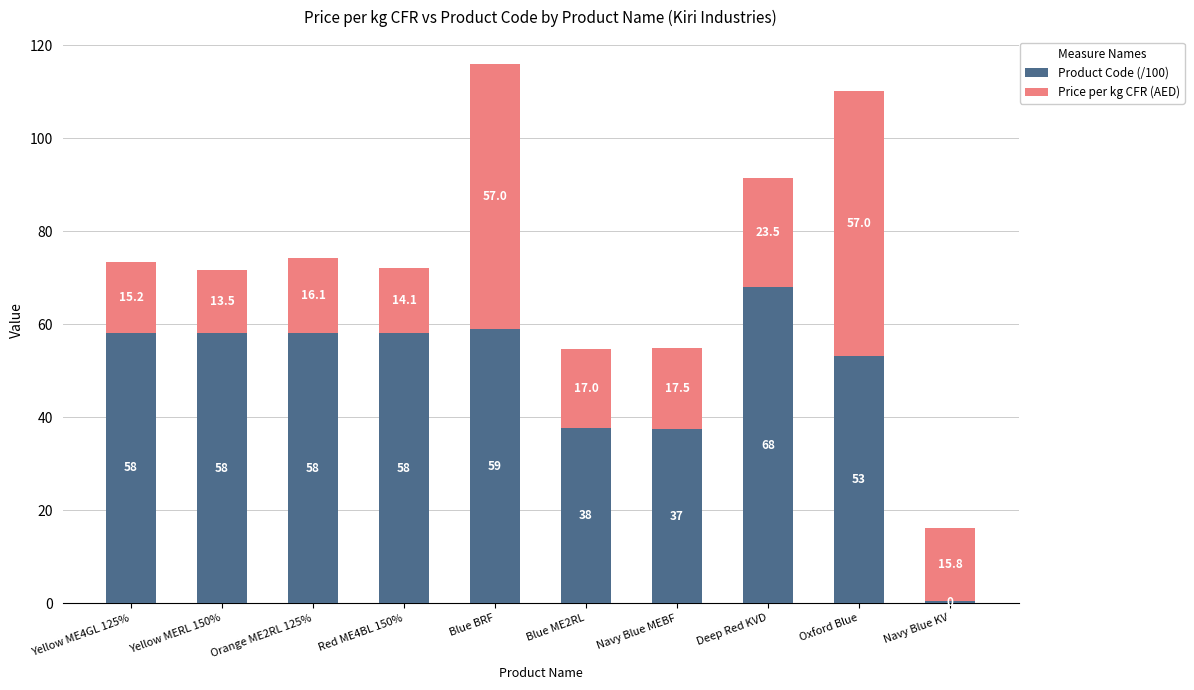

What is the average value of the Product Code (/100) series?

48.8